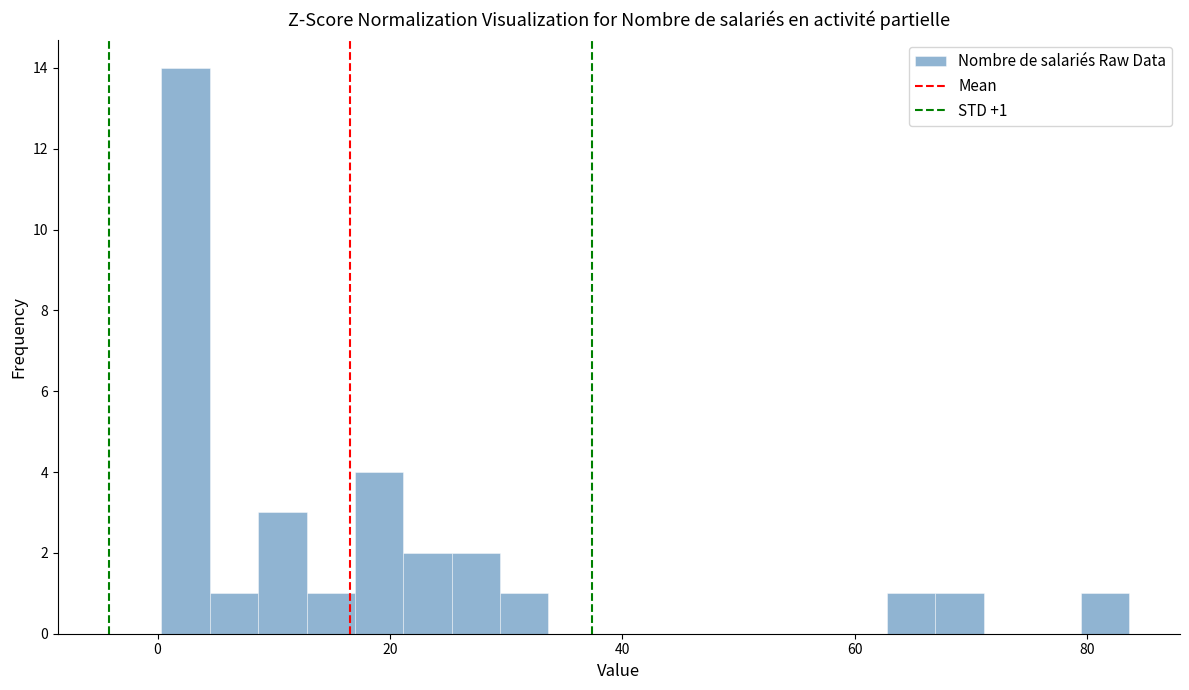

Around what value on the x-axis is the tallest bar? Give the approximate position of its centre, as read against the axis.

2